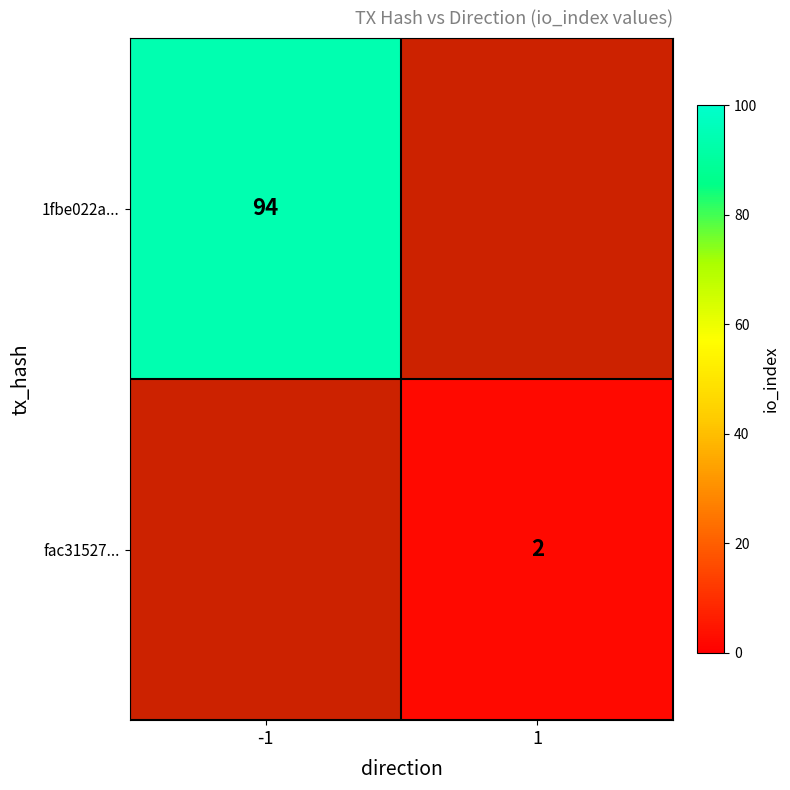

The value of fac31527... at 1 is 1. True or false?

False